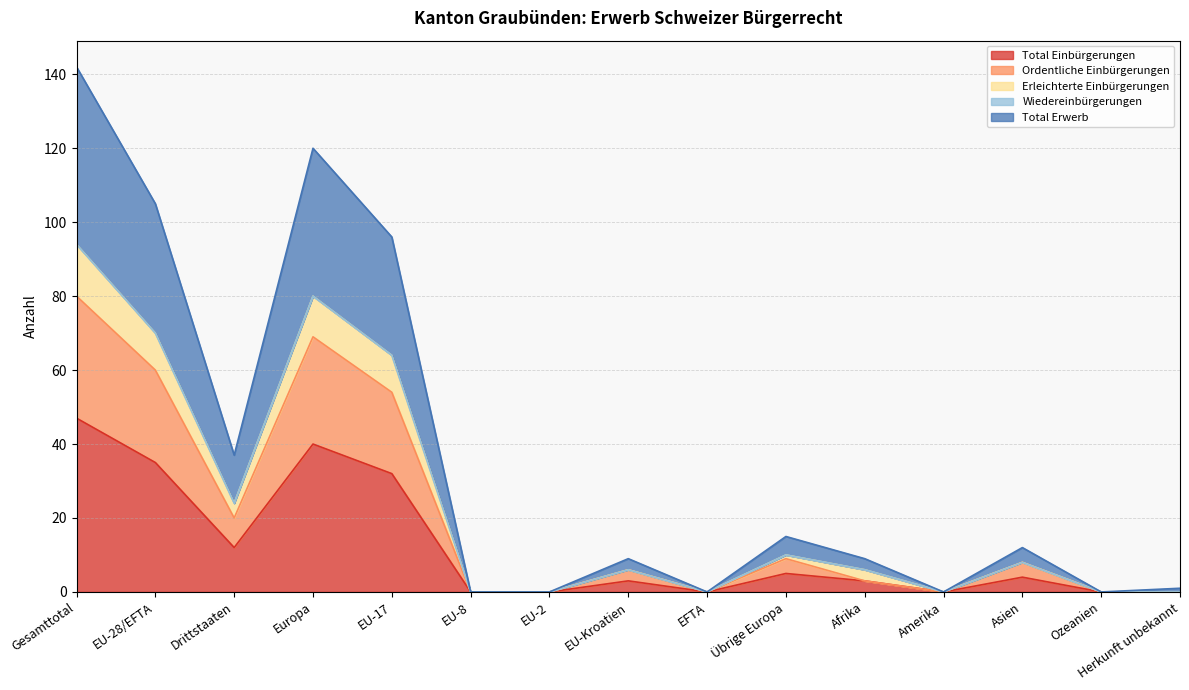

Is it true that Total Einbürgerungen equals 0 at EFTA?

True